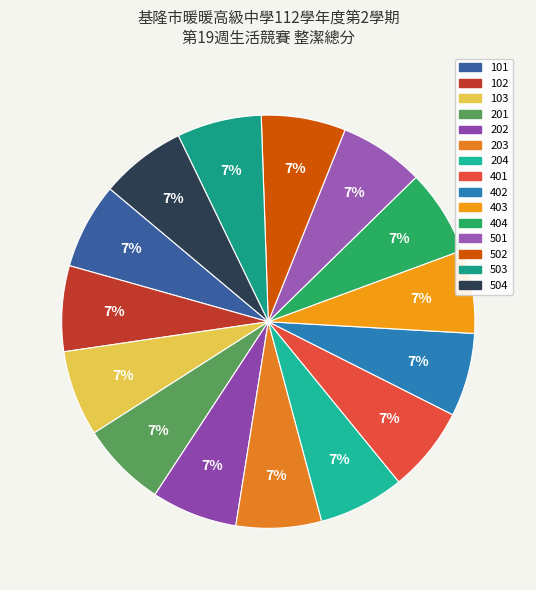

What percentage is the 502 slice, to the nearest percent?

7%